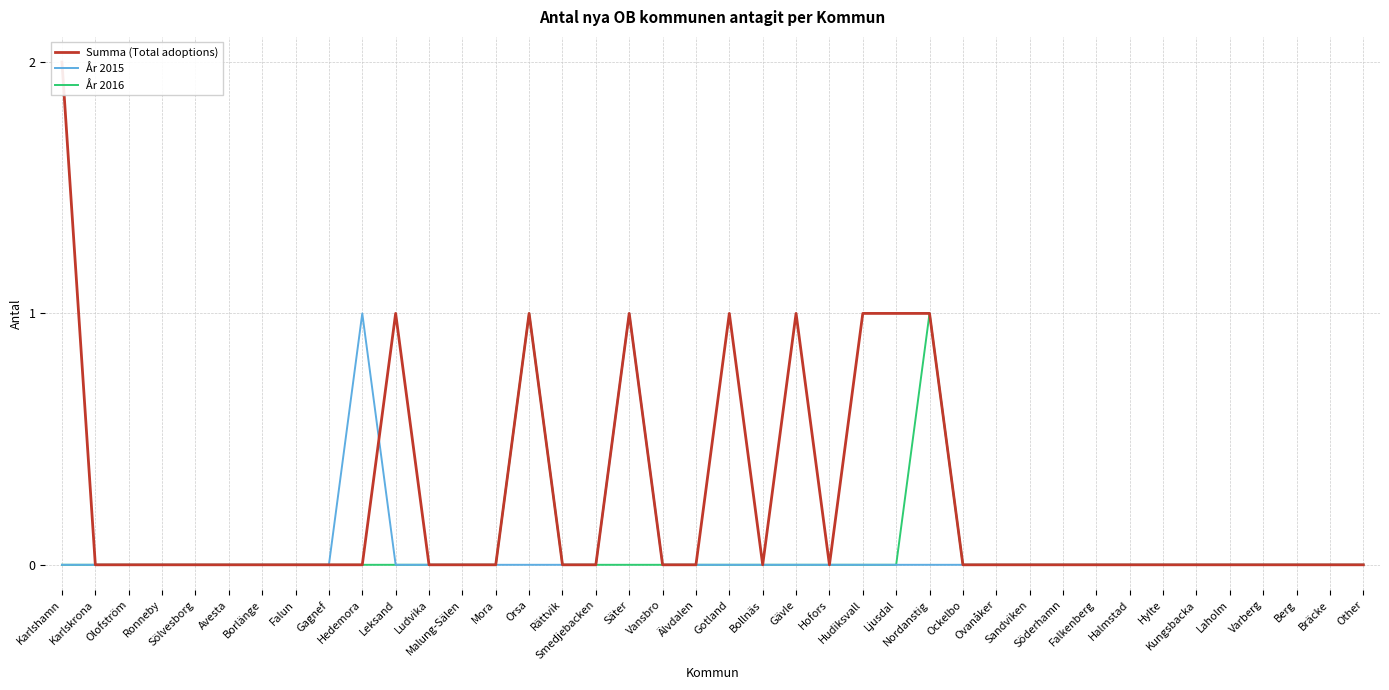

Rank the series at Ljusdal from highest to lowest value.

Summa (Total adoptions), År 2015, År 2016